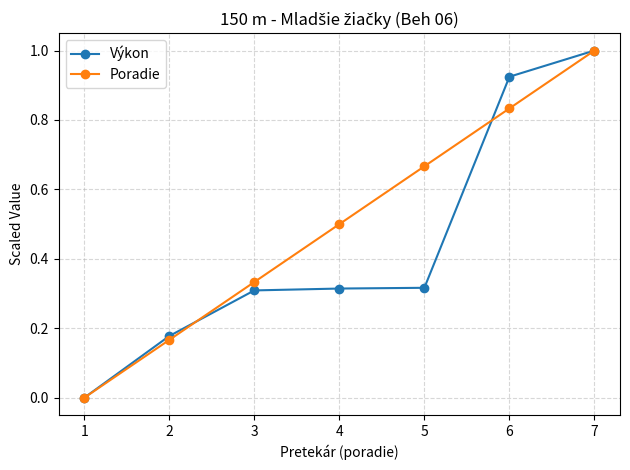

How many positive values does the Výkon series have?

6